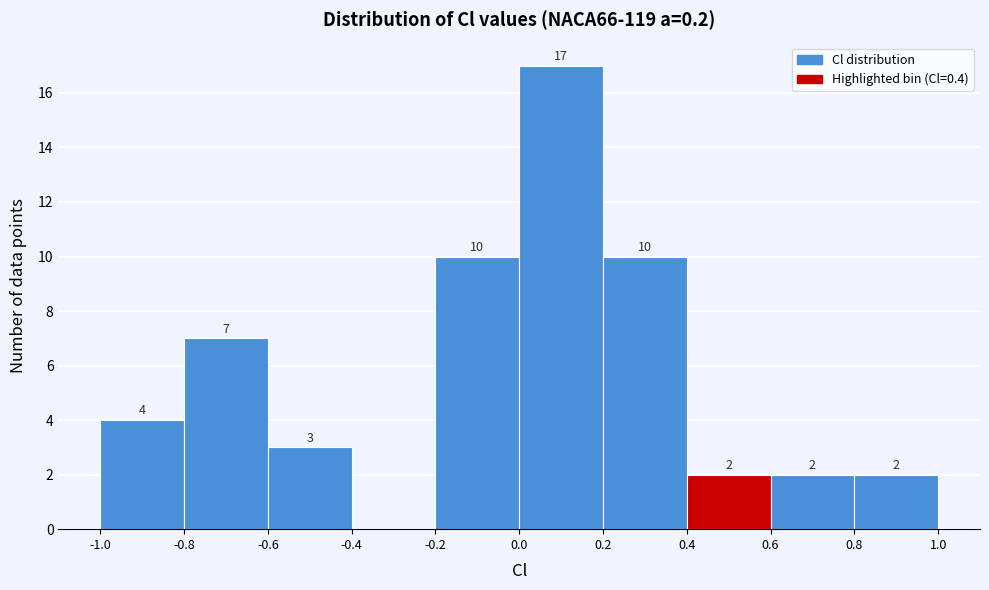

Over which range of the x-axis is the bar tallest?

0.0 to 0.2